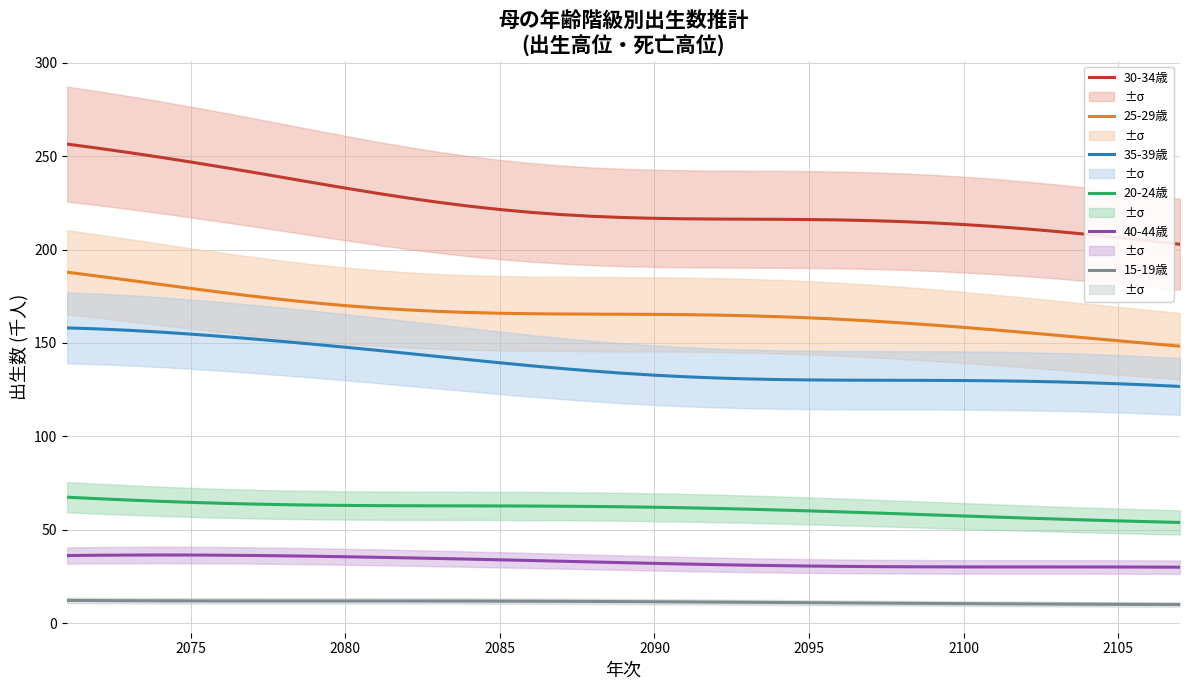

True or false: 15-19歳 and 30-34歳 cross at least once.

False